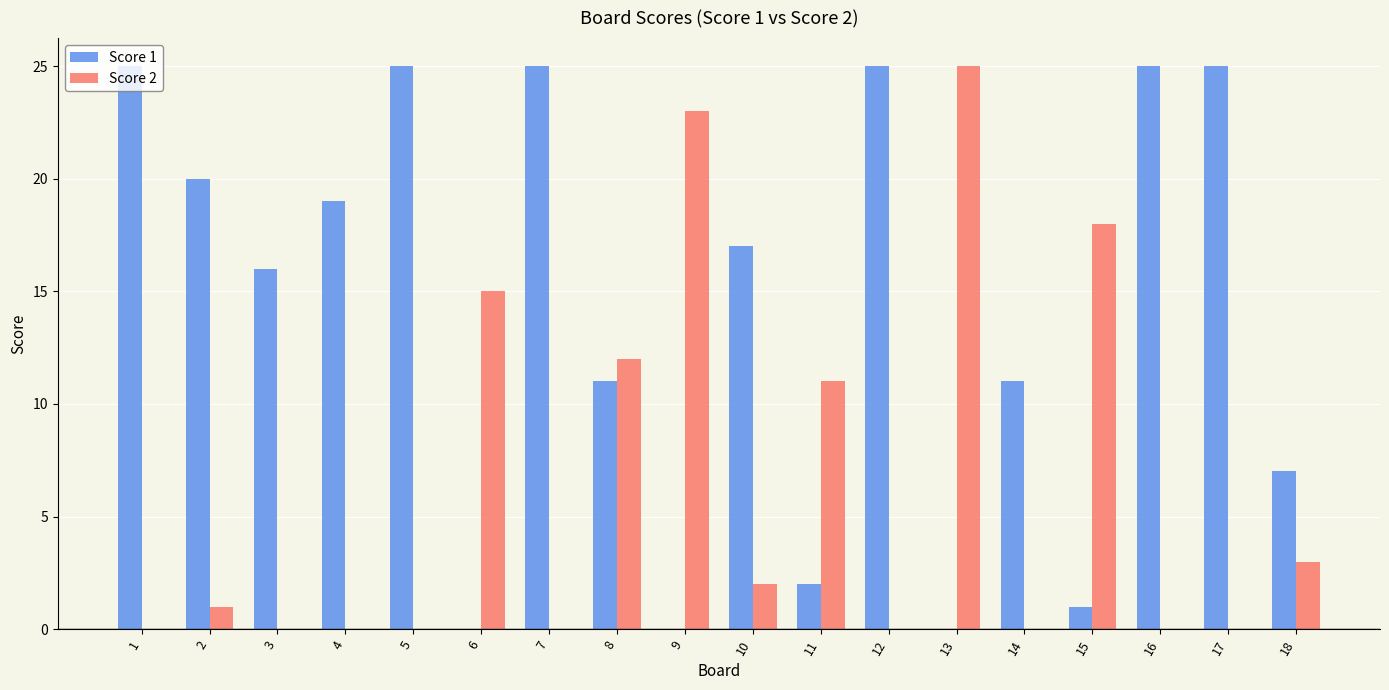

What is the greatest value displayed?

25